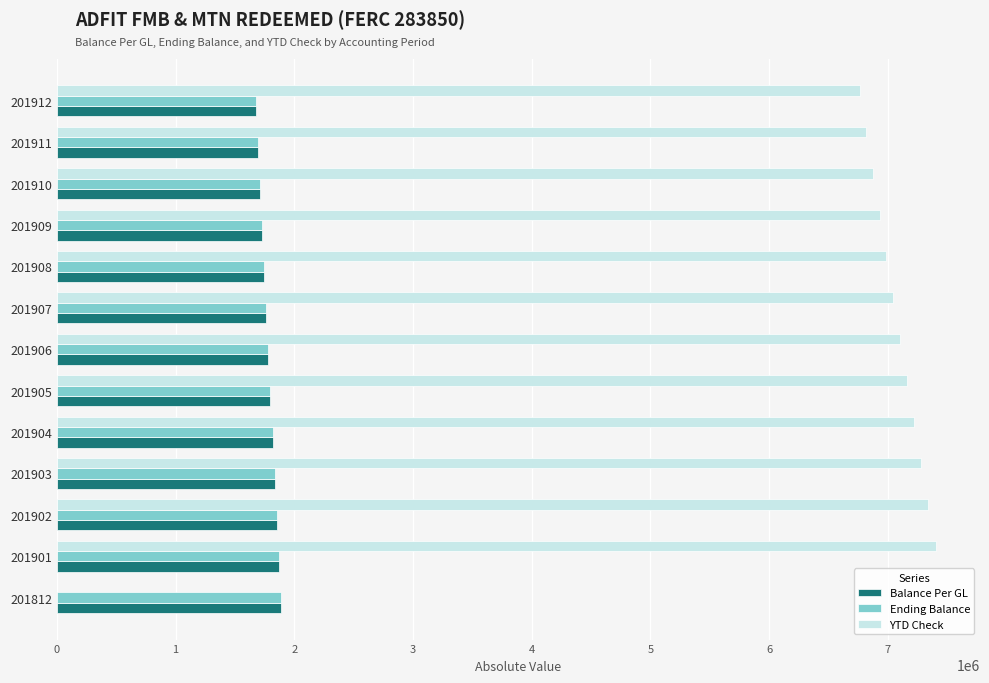

What is the sum of the YTD Check values at 201911 and 201912?

13579868.1